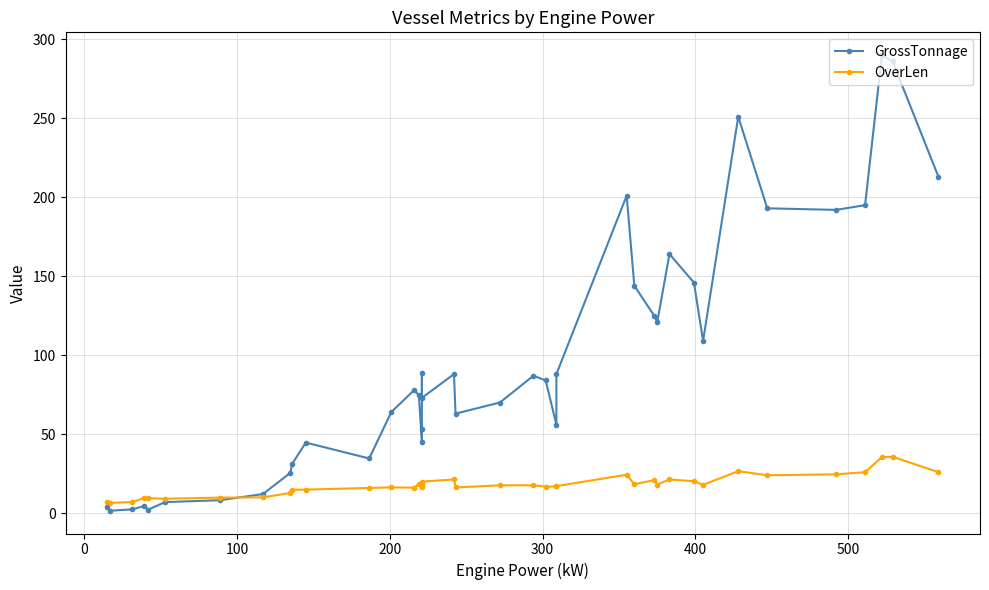

How many data points in GrossTonnage are less than 78?

20